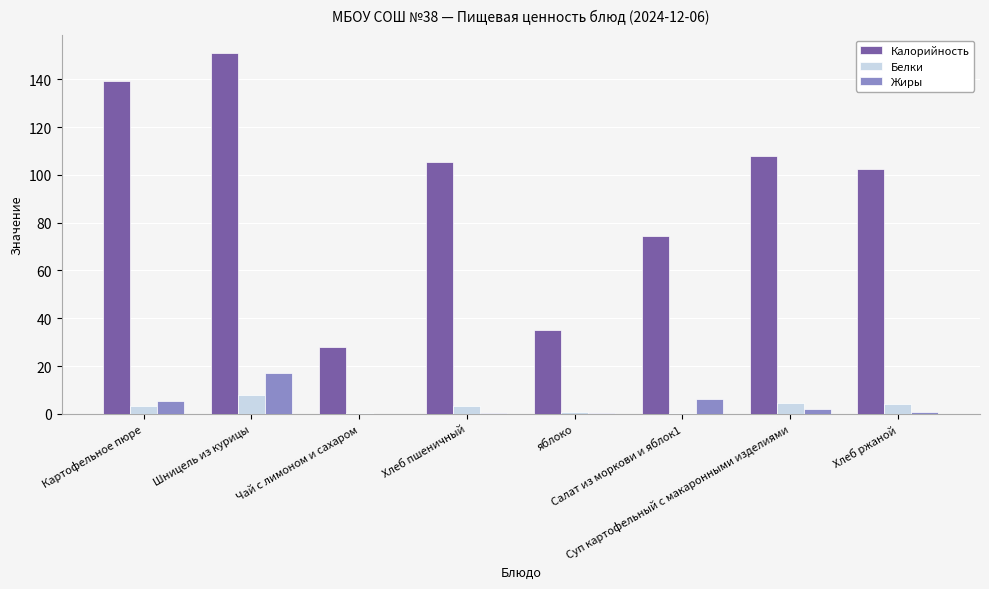

What is the highest value of the Жиры series?

17.0